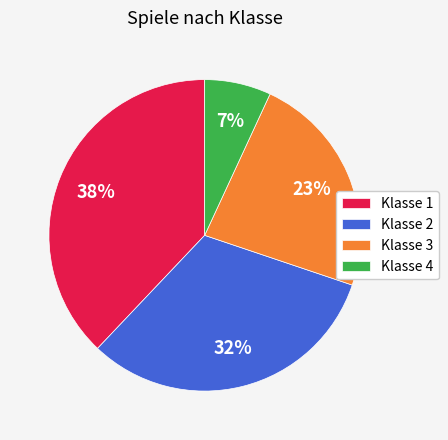

To the nearest percent, what is the difference between the Klasse 3 and Klasse 2 slice percentages?

9%